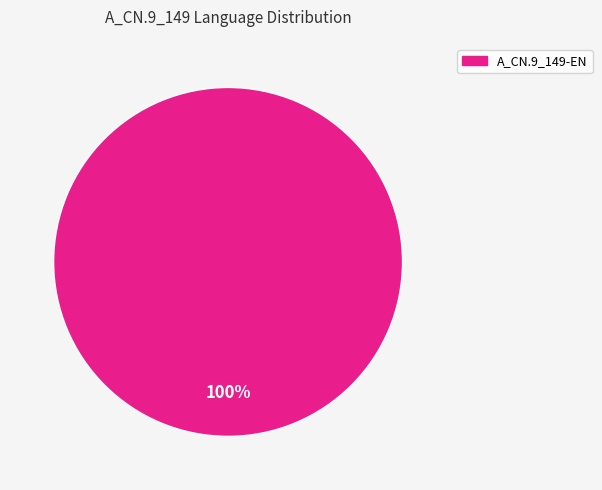

Is there a majority slice in this chart?

Yes